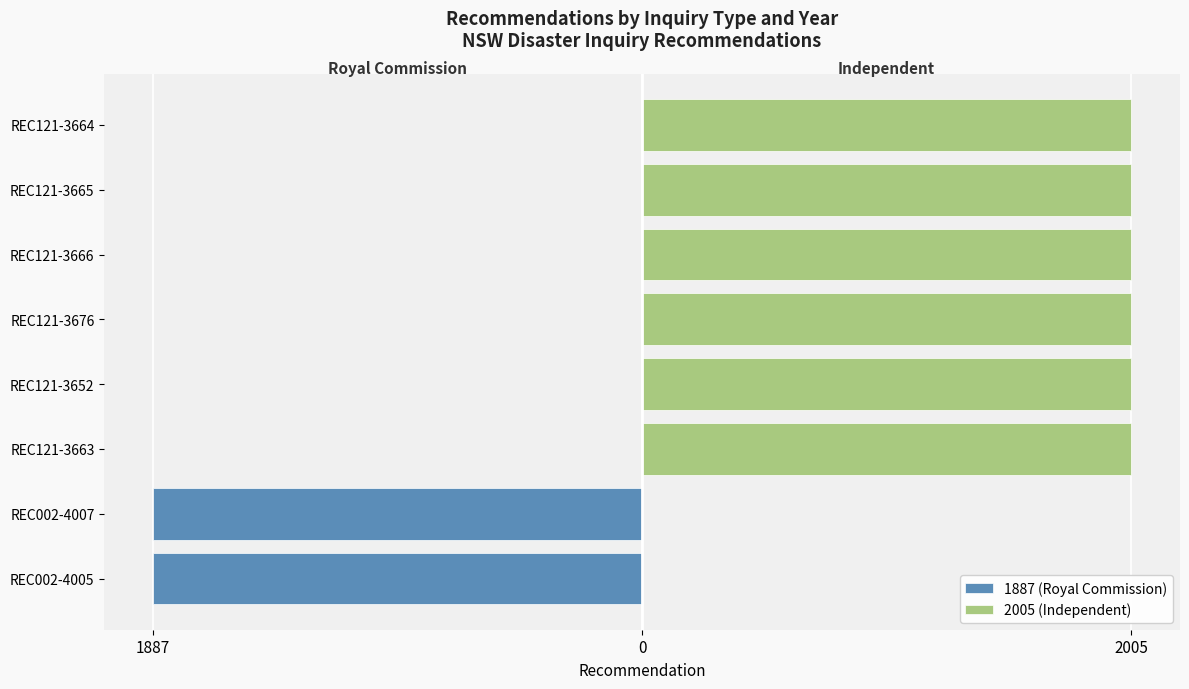

Which series has the widest spread of values?

1887 (Royal Commission)